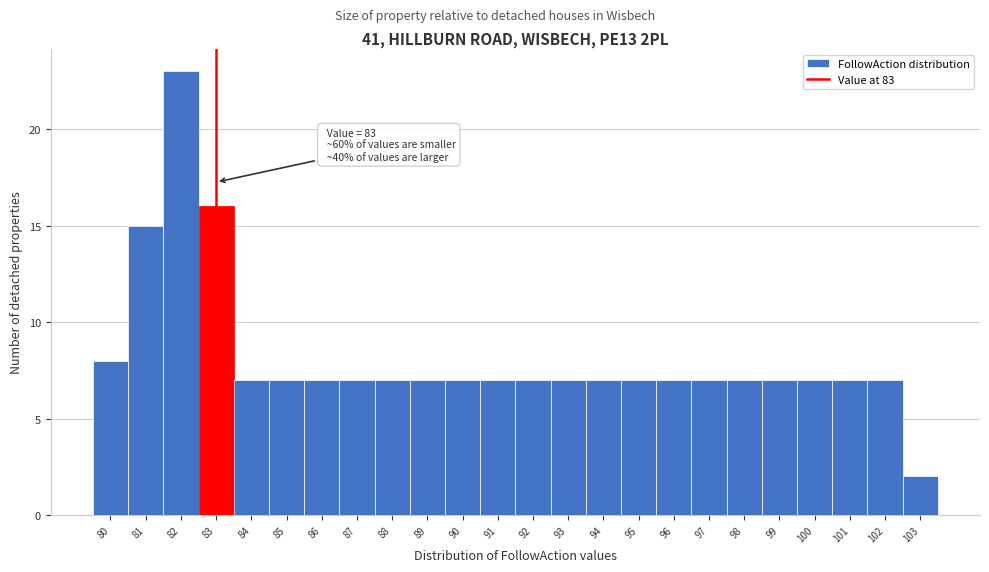

Which range on the x-axis has the tallest bar?

81.5 to 82.5